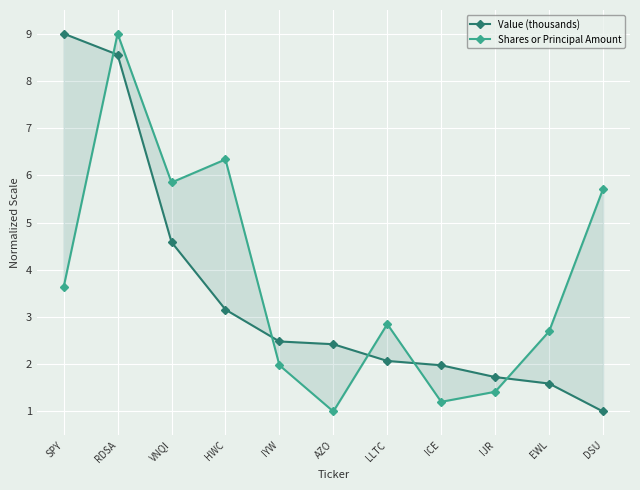

How many lines are shown in the chart?

2